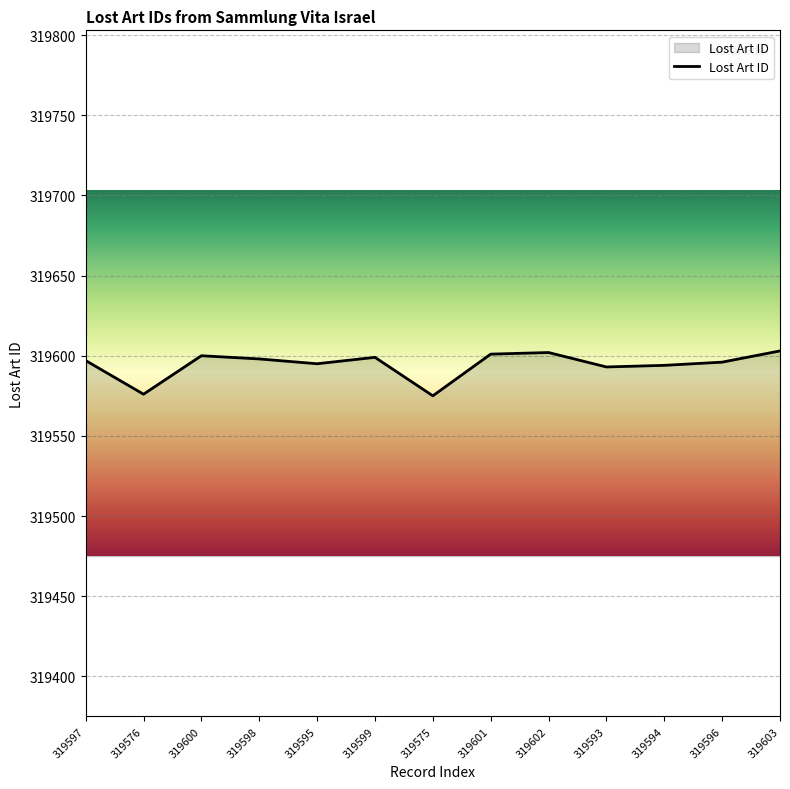

What is the difference between the maximum and minimum values?

28